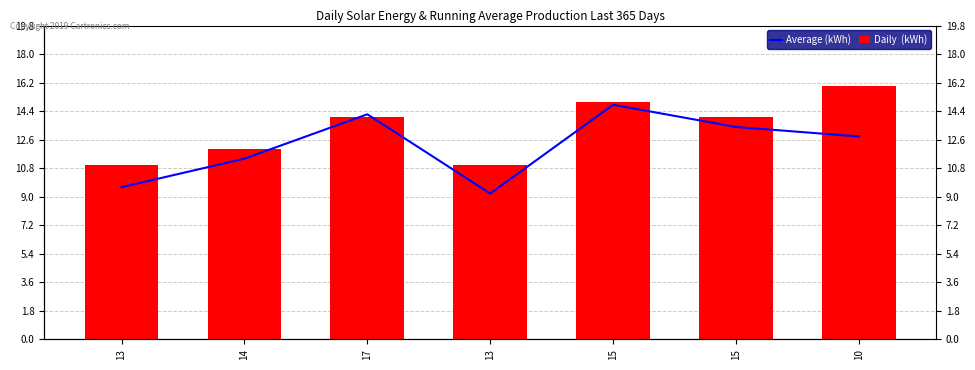

What value does the Average (kWh) series have at 15?

13.4